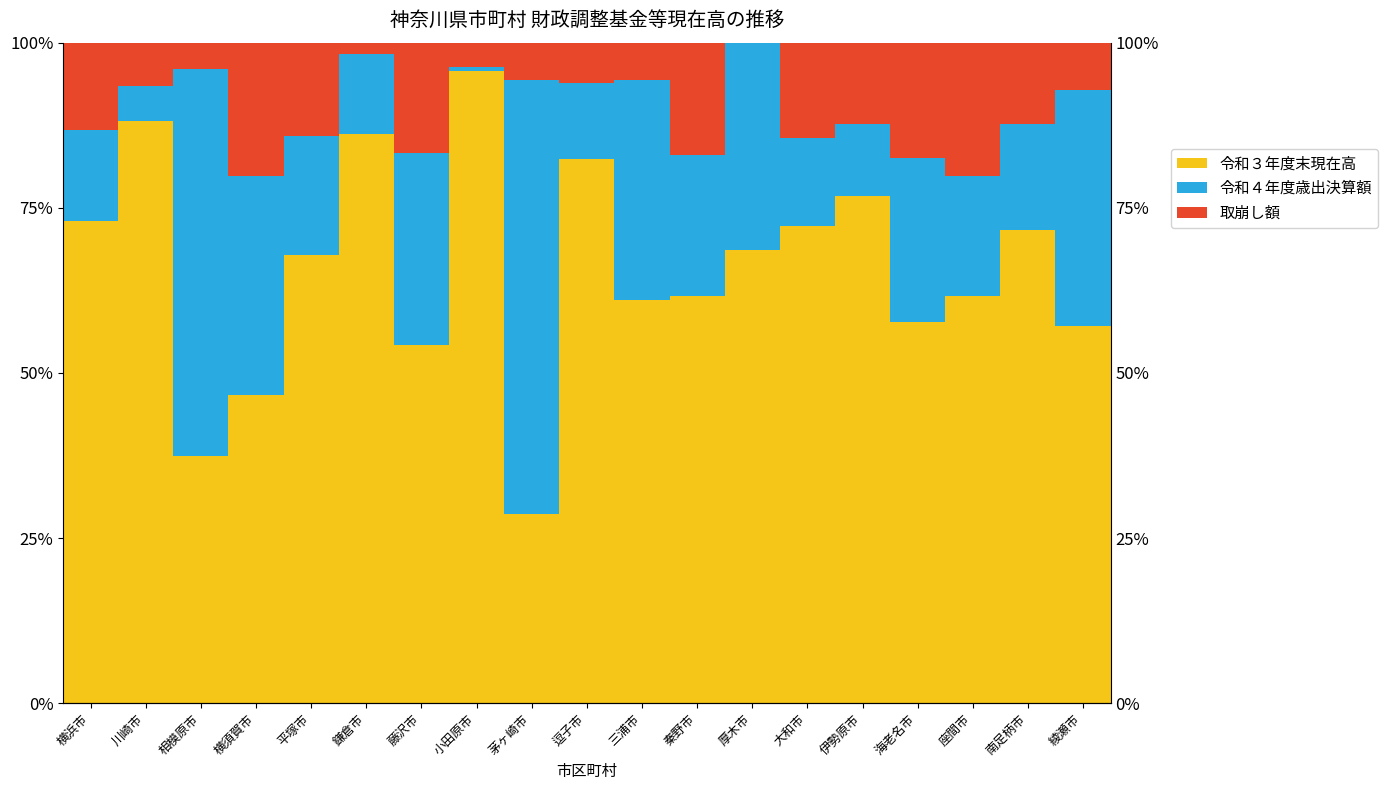

Between 藤沢市 and 逗子市, which series saw the biggest shift?

令和３年度末現在高